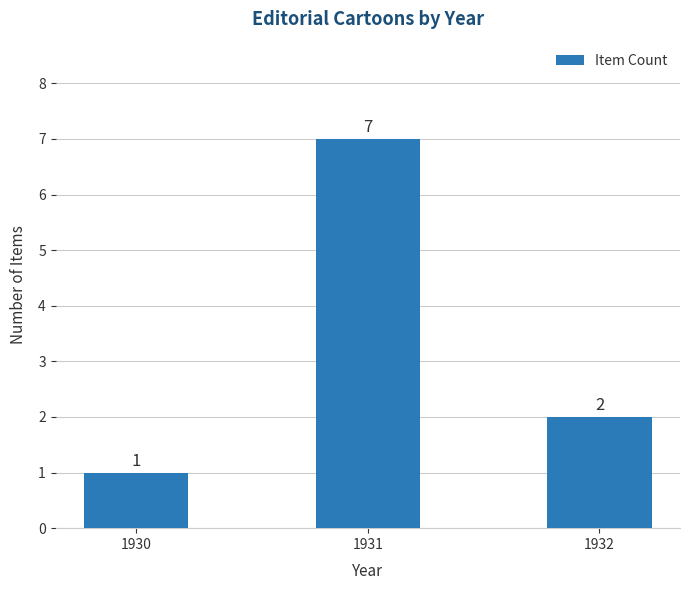

Reading right to left, what are all the values shown in this chart?

2	7	1